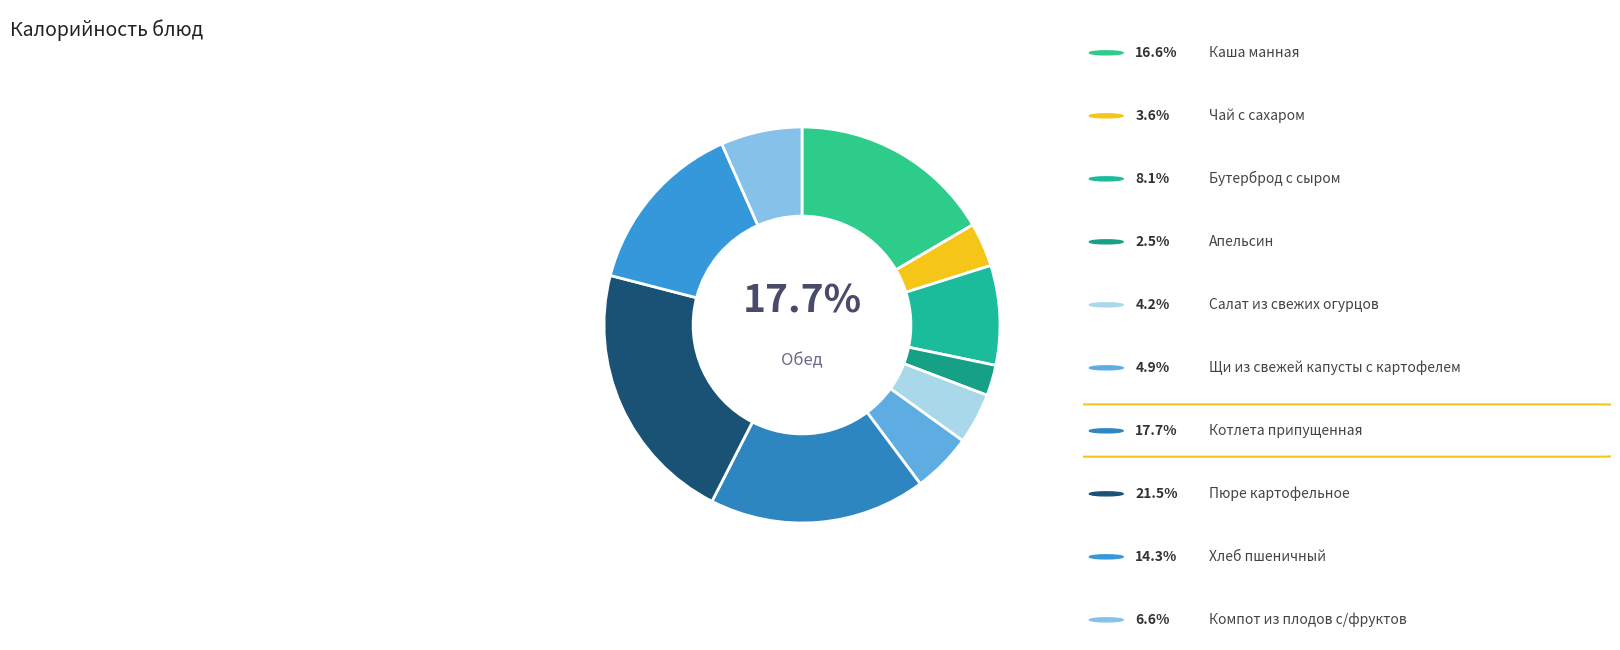

Is it true that Котлета припущенная is 33% of the pie?

False